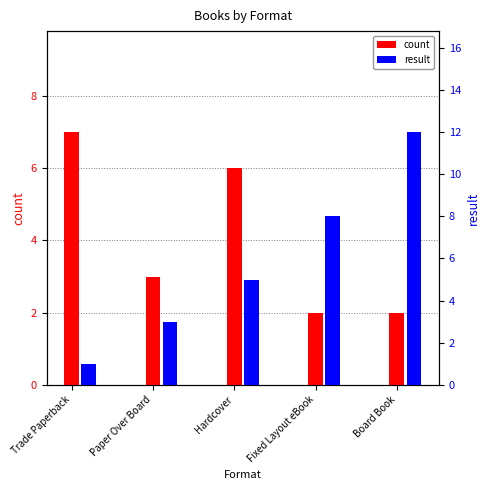

What is the minimum value for result?

1